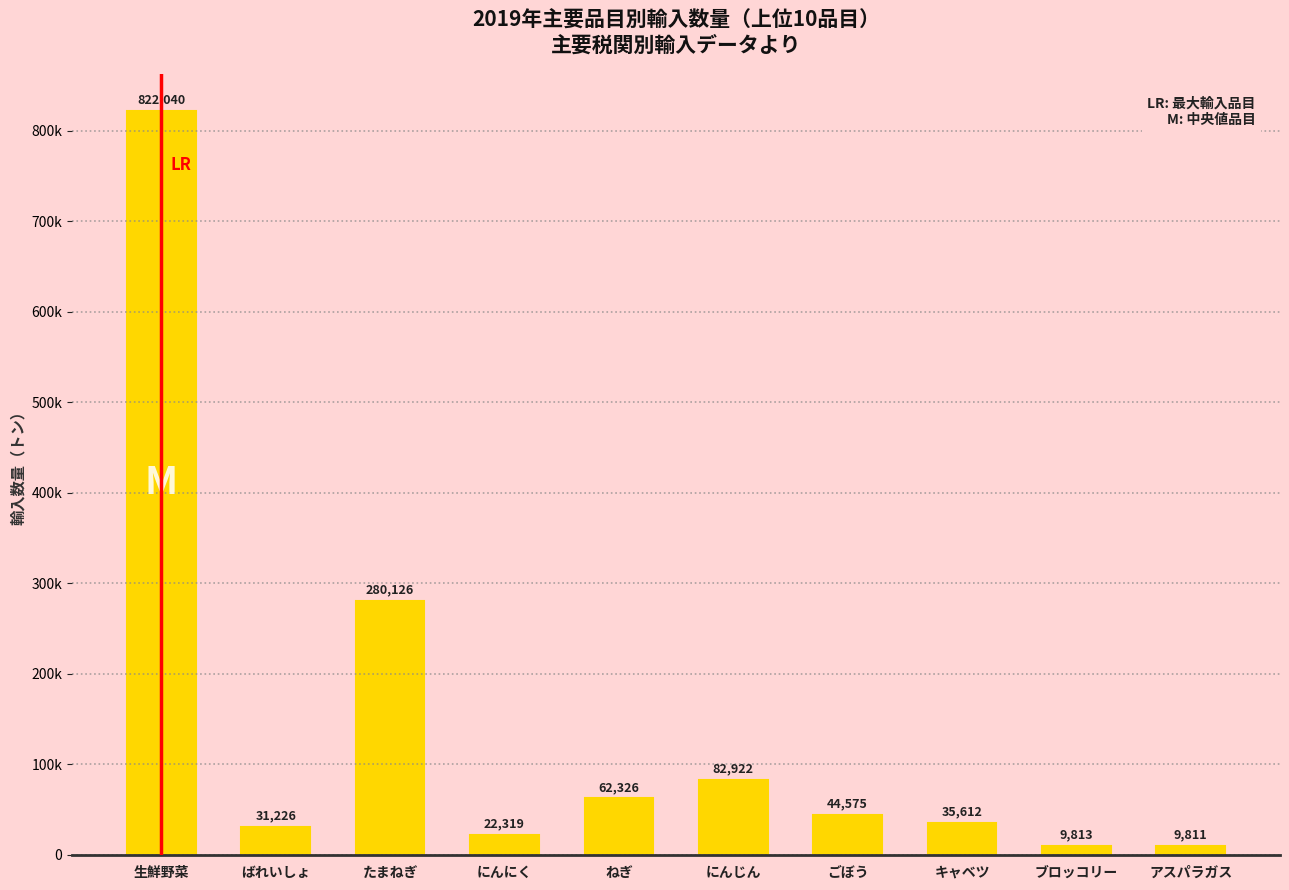

How many data points does each series have?

10